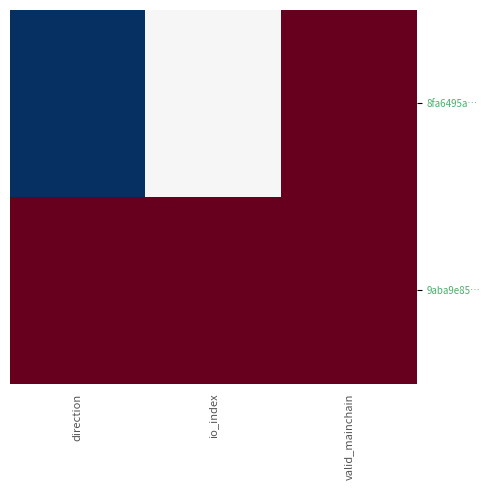

List the series in order of their peak value, lowest first.

8fa6495a…, 9aba9e85…